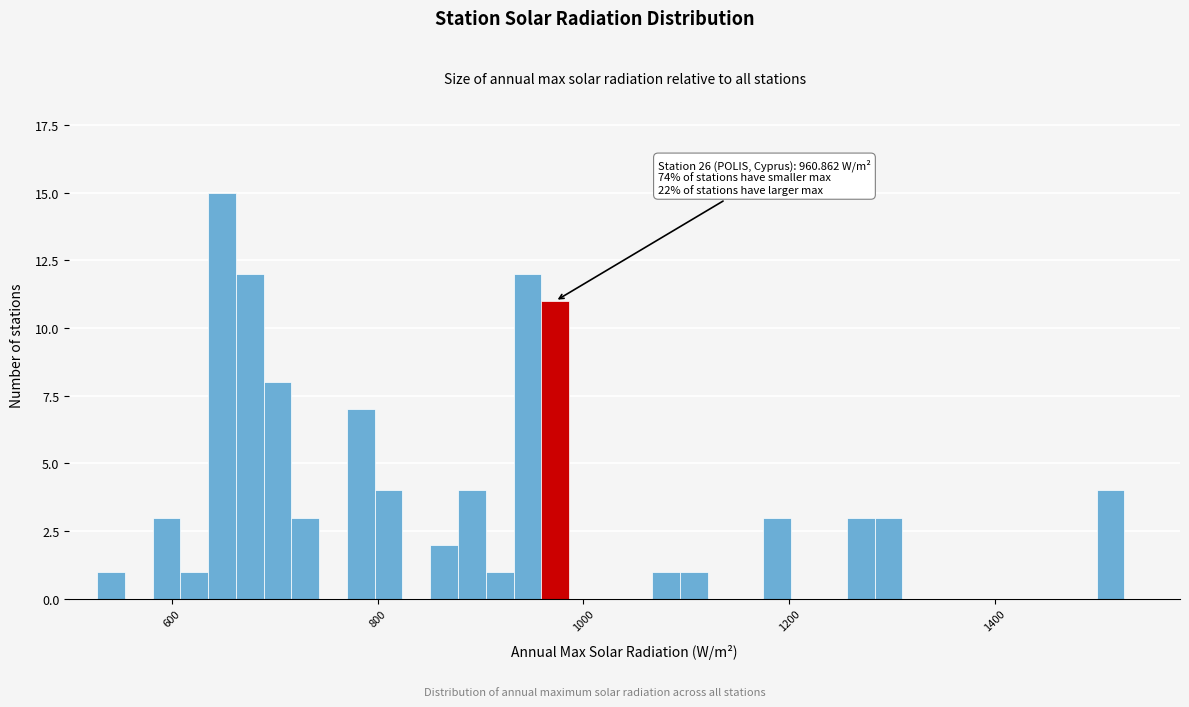

Around what value on the x-axis is the tallest bar? Give the approximate position of its centre, as read against the axis.

640